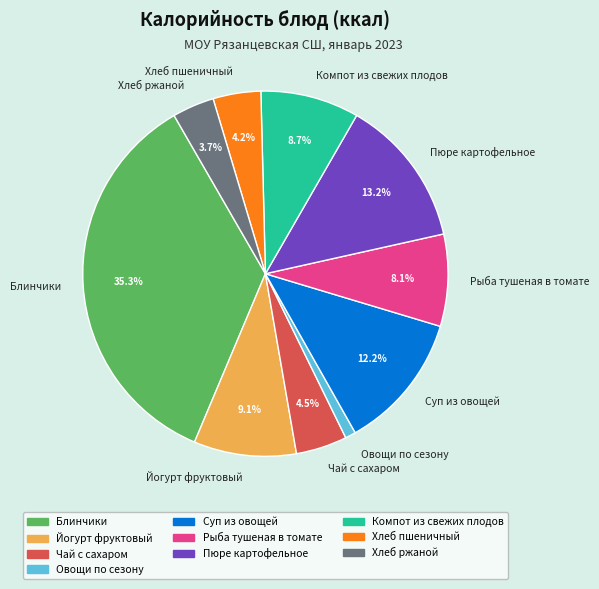

True or false: Йогурт фруктовый accounts for 14% of the total.

False